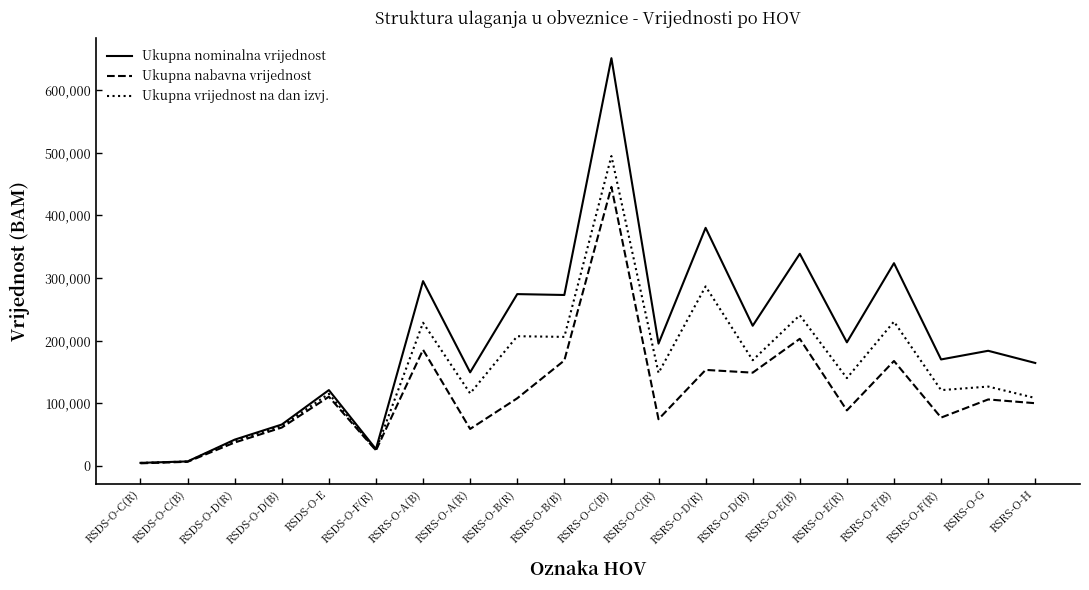

Which series has the largest total across all categories?

Ukupna nominalna vrijednost